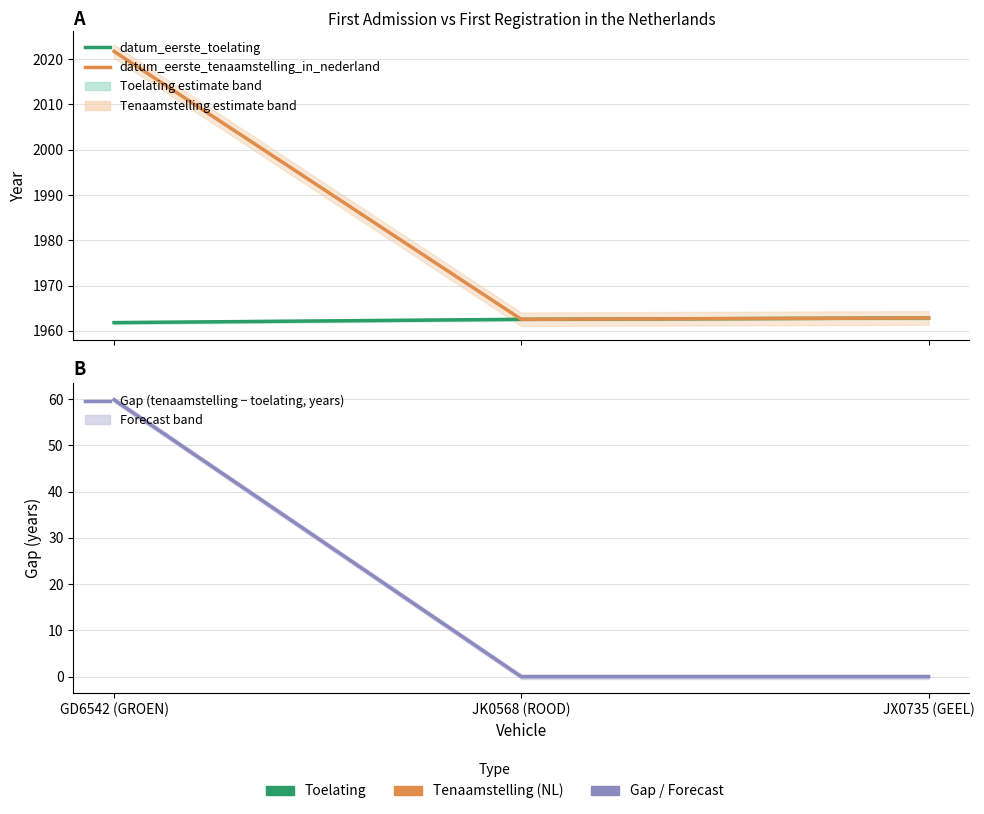

Where does the datum_eerste_toelating series first go above 1962?

JK0568 (ROOD)